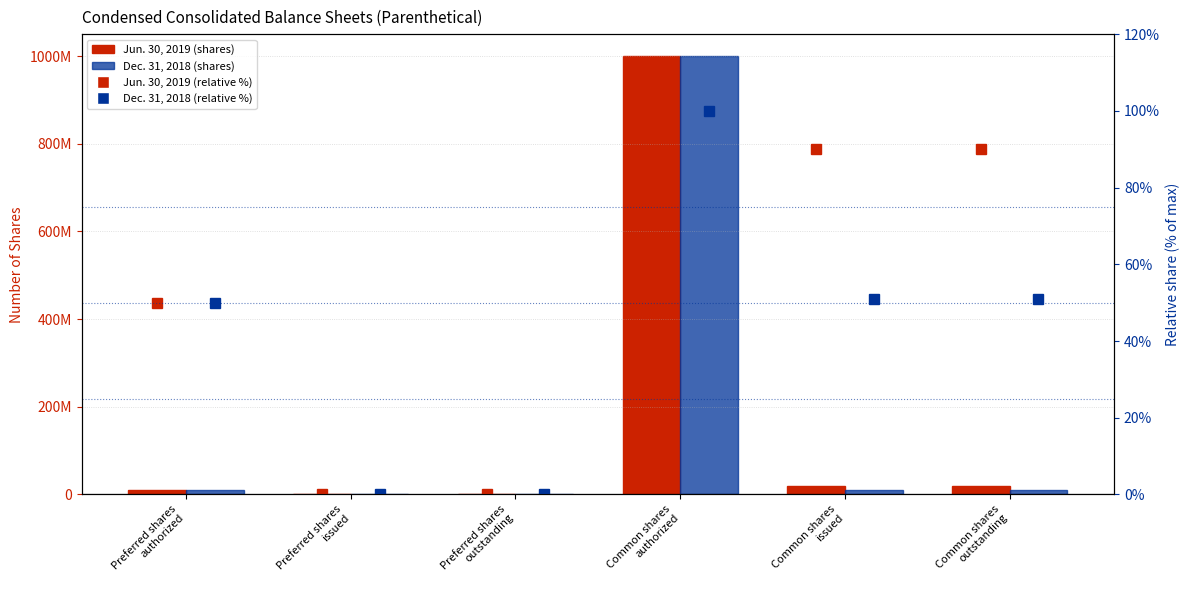

Which series has the largest range (max minus min)?

Jun. 30, 2019